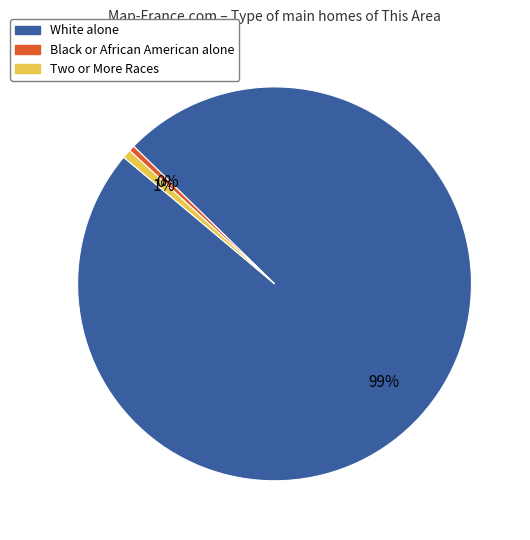

To the nearest percent, what is the average slice percentage?

33%